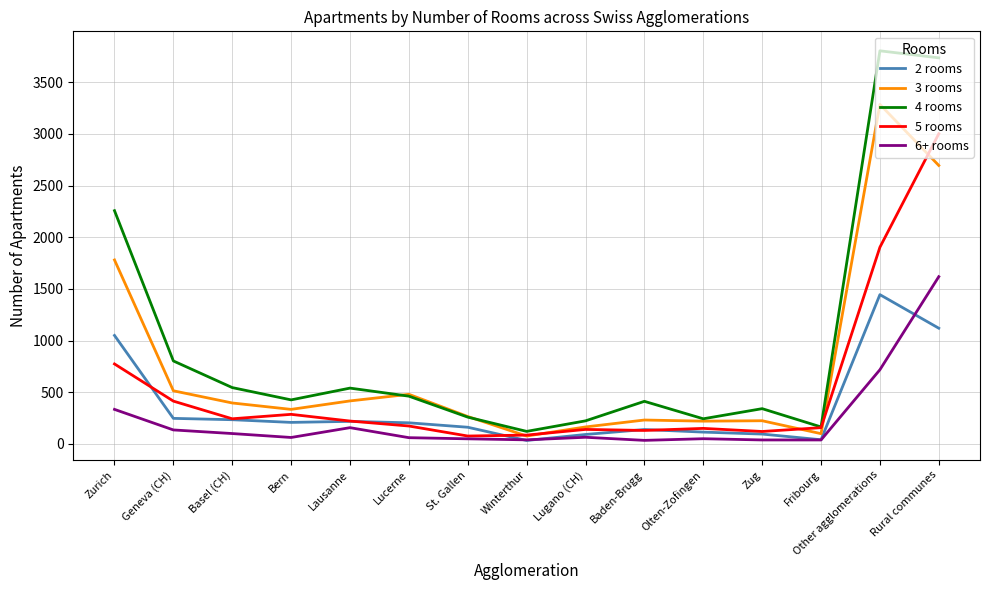

Which series has the widest spread of values?

4 rooms